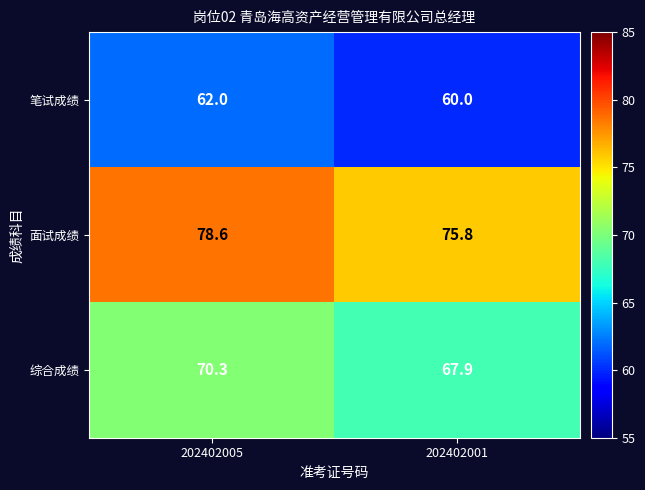

Rank the series by their average value, from highest to lowest.

面试成绩, 综合成绩, 笔试成绩